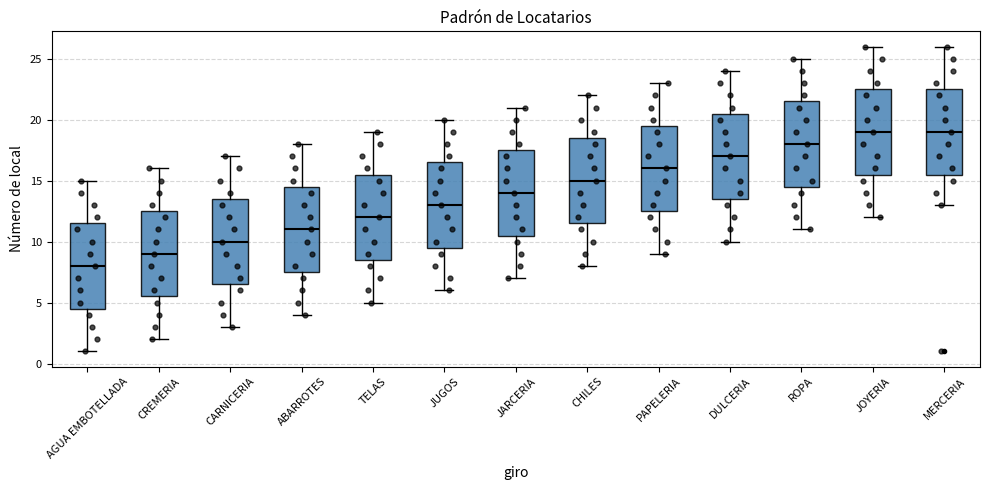

Where does the upper whisker of the box for MERCERIA end on the y-axis? The values are not printed on the chart, so give them approximately, as read against the axis.

26.0